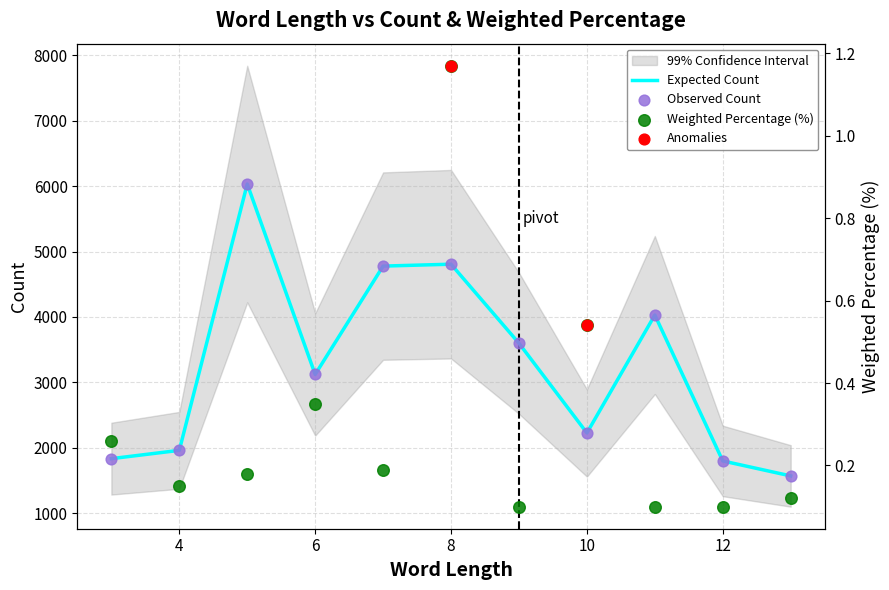

Is the value of Weighted Percentage (%) at 8 greater than the value of Count at 9?

No